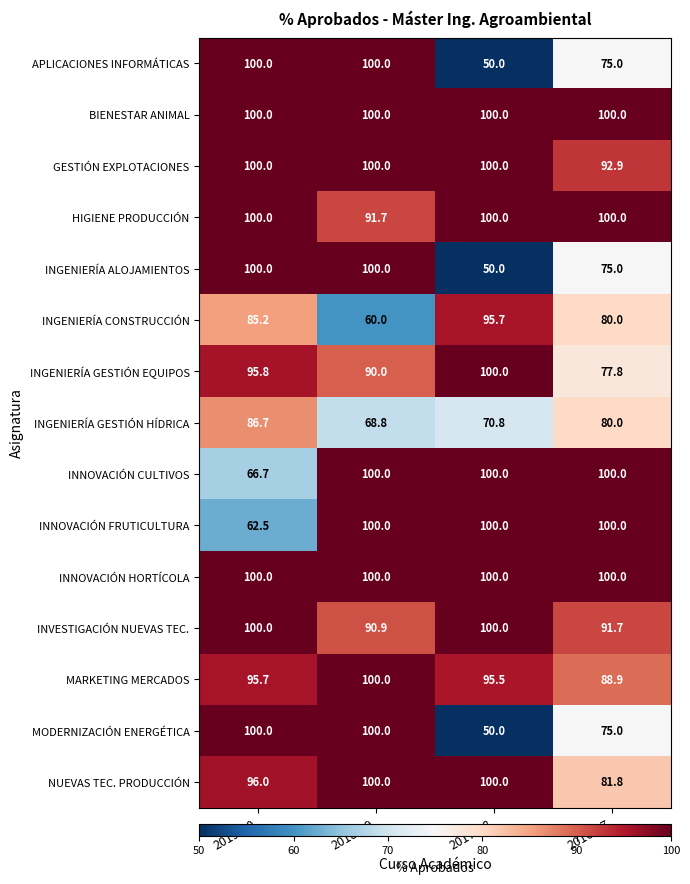

At how many categories does at least one series exceed 69?

4